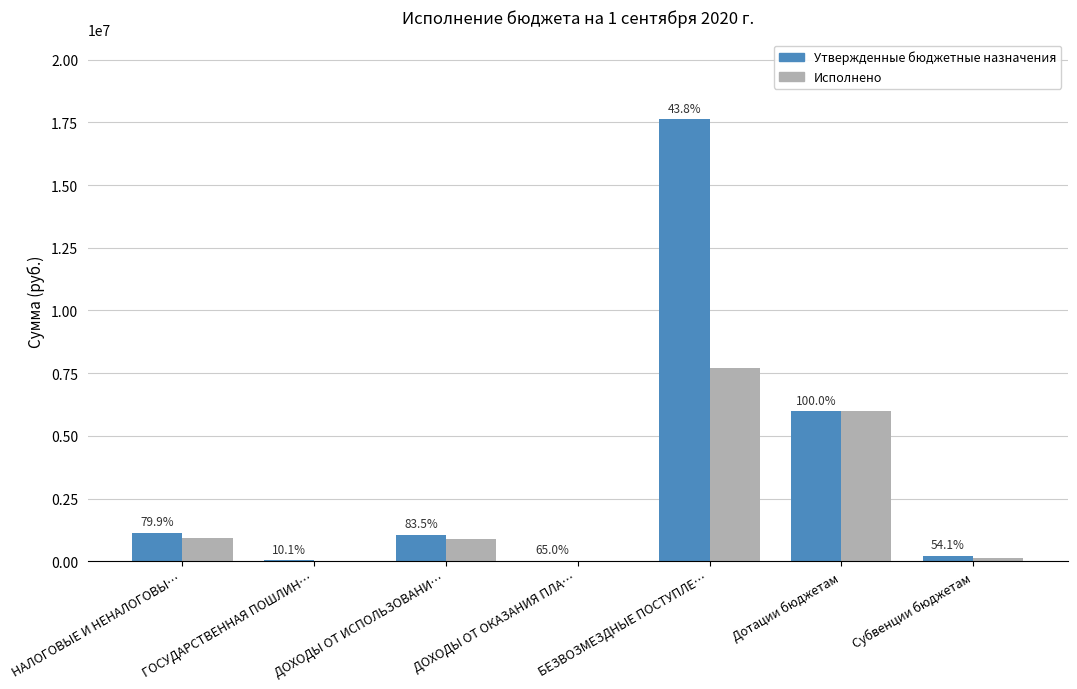

What is the approximate value of Исполнено at БЕЗВОЗМЕЗДНЫЕ ПОСТУПЛЕ…?

7722062.3